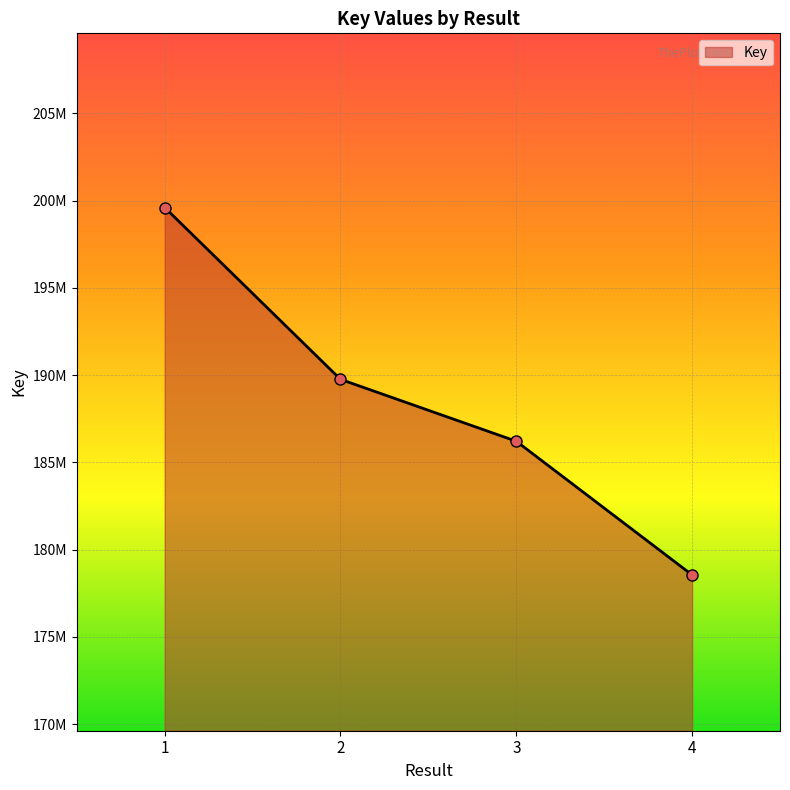

Reading left to right, what are all the values shown in this chart?

199611183	189764455	186216415	178556252